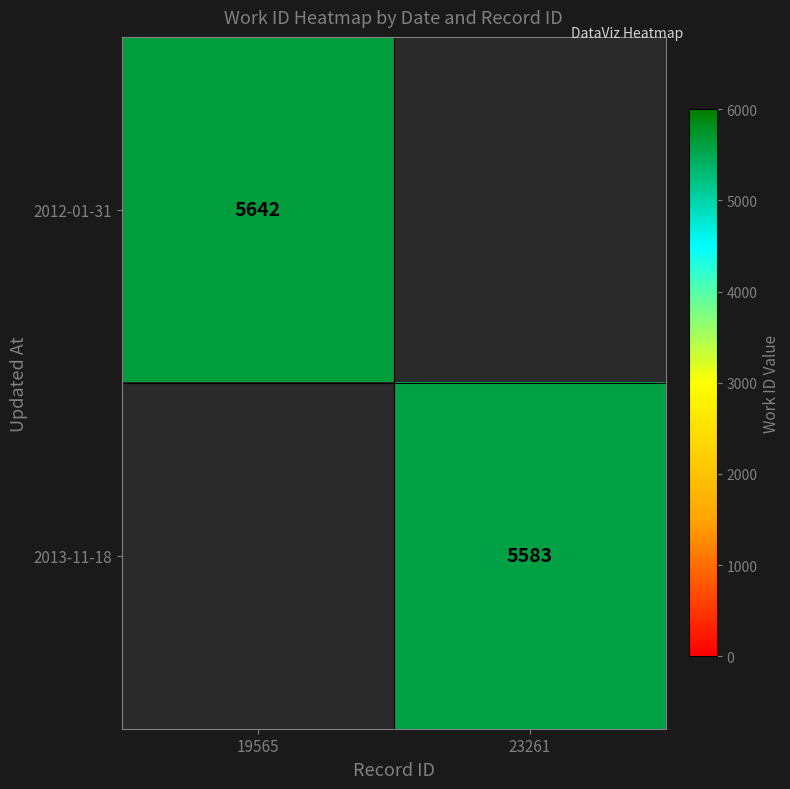

The value of 2013-11-18 at 23261 is 5583. True or false?

True